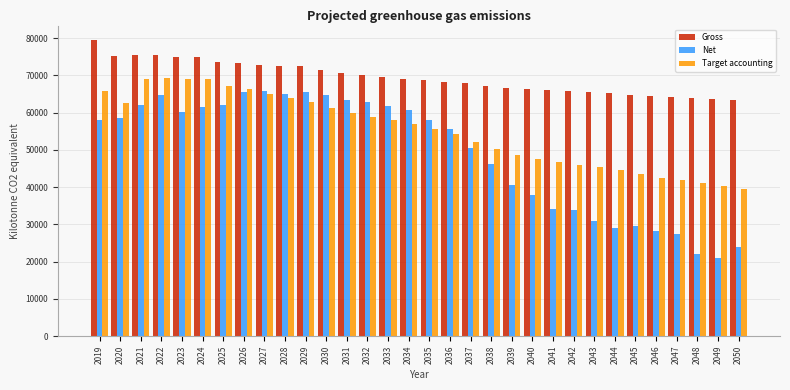

Is the value of Gross at 2024 greater than the value of Net at 2046?

Yes